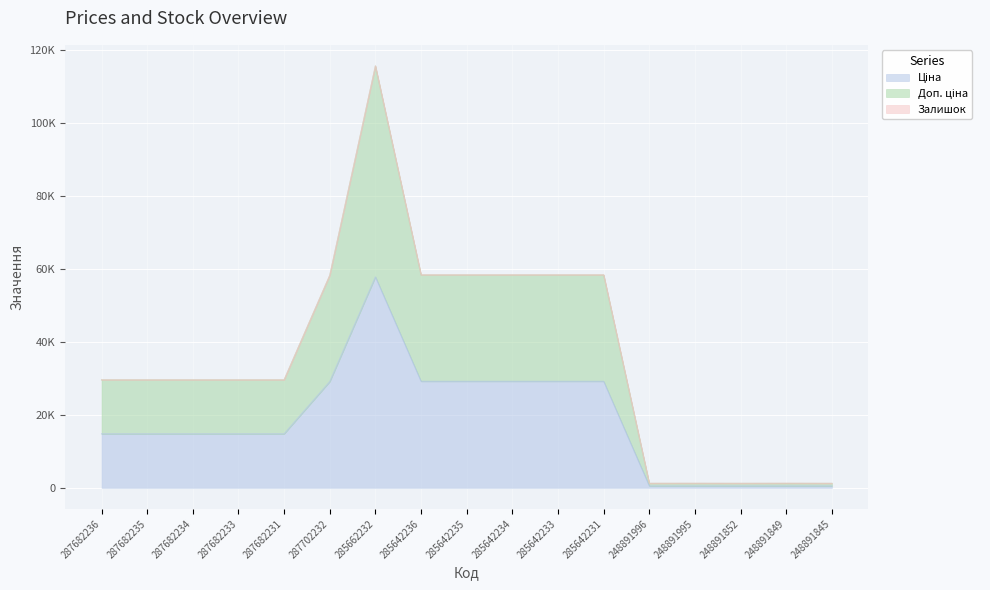

What is the total value across all series at 248891845?

1730.7